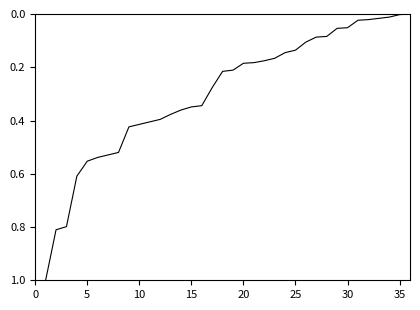

What is the maximum value shown in the chart?

1.0